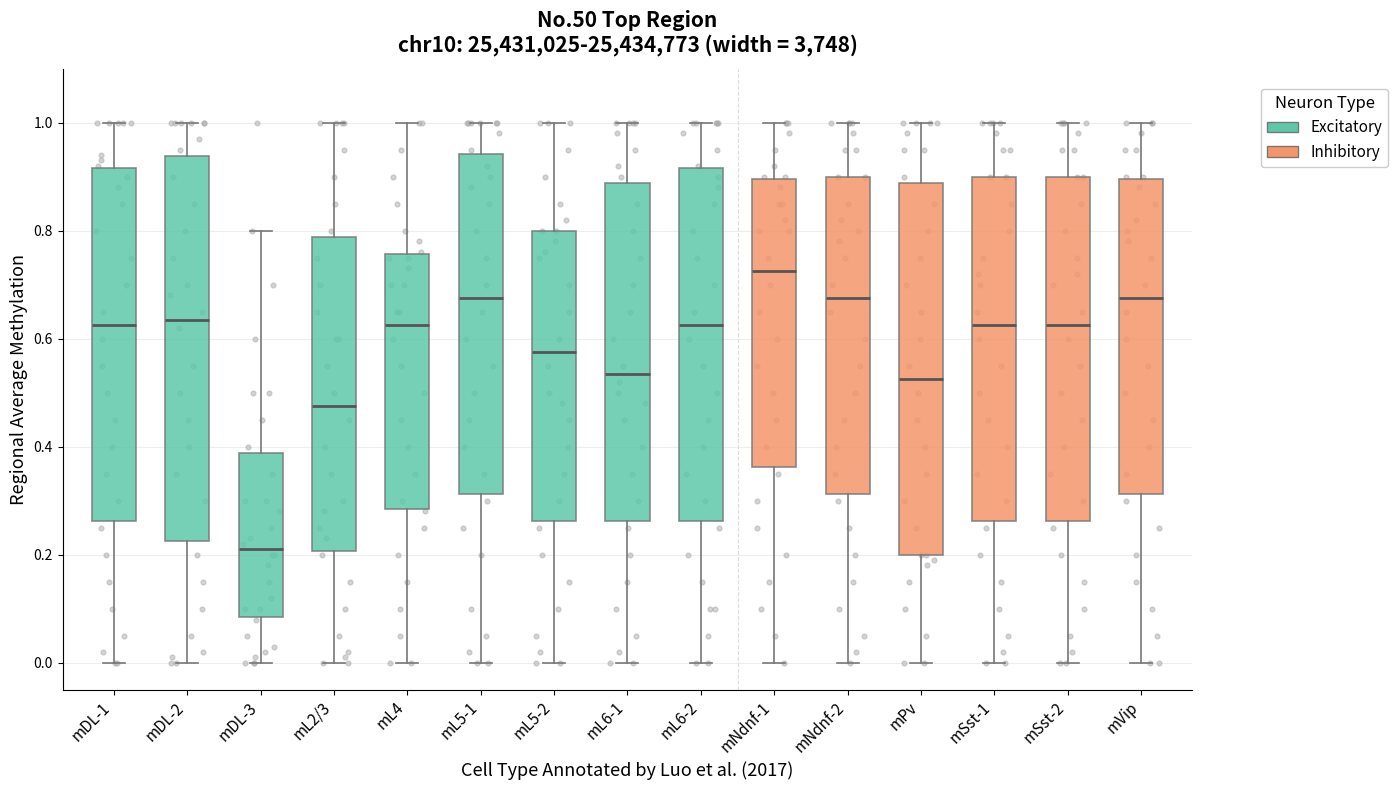

Reading left to right, read every box against the y-axis: the position of its median line, the range the box covers, and the ends of its whiskers. The values are not printed on the chart, so give them approximately, as read against the axis.

mDL-1: median 0.62, box 0.26 to 0.92, whiskers 0.00 to 1.00
mDL-2: median 0.64, box 0.22 to 0.94, whiskers 0.00 to 1.00
mDL-3: median 0.22, box 0.08 to 0.38, whiskers 0.00 to 0.80
mL2/3: median 0.48, box 0.20 to 0.78, whiskers 0.00 to 1.00
mL4: median 0.62, box 0.28 to 0.76, whiskers 0.00 to 1.00
mL5-1: median 0.68, box 0.32 to 0.94, whiskers 0.00 to 1.00
mL5-2: median 0.58, box 0.26 to 0.80, whiskers 0.00 to 1.00
mL6-1: median 0.54, box 0.26 to 0.88, whiskers 0.00 to 1.00
mL6-2: median 0.62, box 0.26 to 0.92, whiskers 0.00 to 1.00
mNdnf-1: median 0.72, box 0.36 to 0.90, whiskers 0.00 to 1.00
mNdnf-2: median 0.68, box 0.32 to 0.90, whiskers 0.00 to 1.00
mPv: median 0.52, box 0.20 to 0.88, whiskers 0.00 to 1.00
mSst-1: median 0.62, box 0.26 to 0.90, whiskers 0.00 to 1.00
mSst-2: median 0.62, box 0.26 to 0.90, whiskers 0.00 to 1.00
mVip: median 0.68, box 0.32 to 0.90, whiskers 0.00 to 1.00